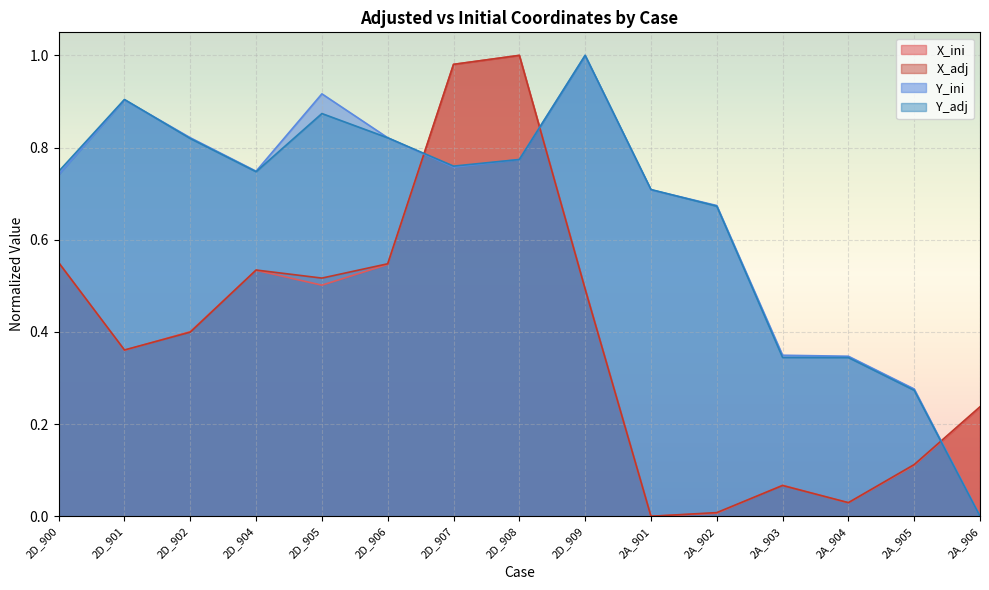

What is the difference between the maximum and minimum values in the Y_ini series?

1.0